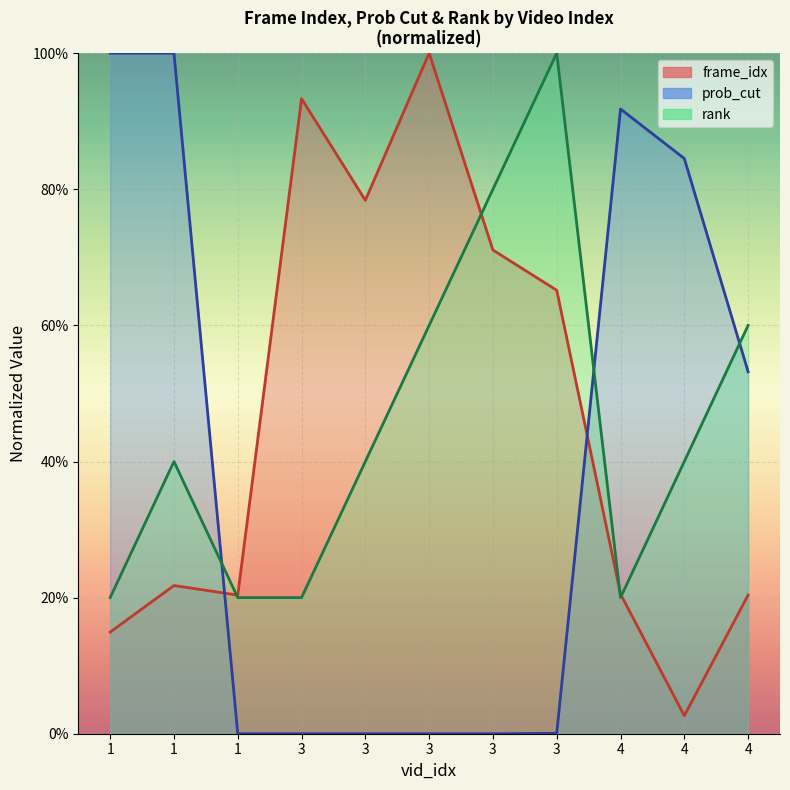

At which category does rank reach its first local valley?

4